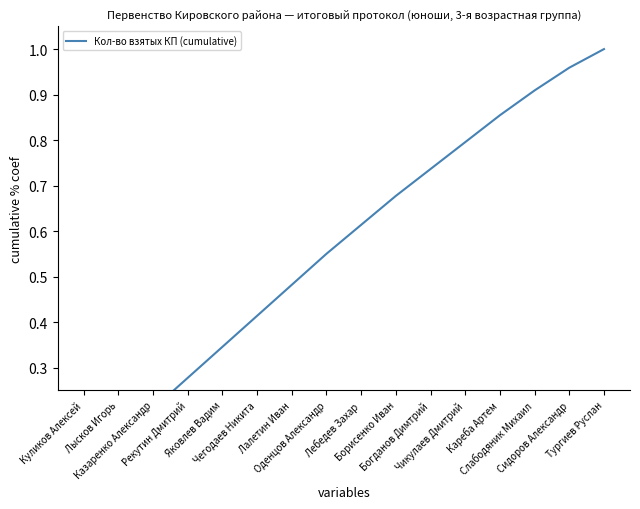

What position from the right is Кареба Артем?

4